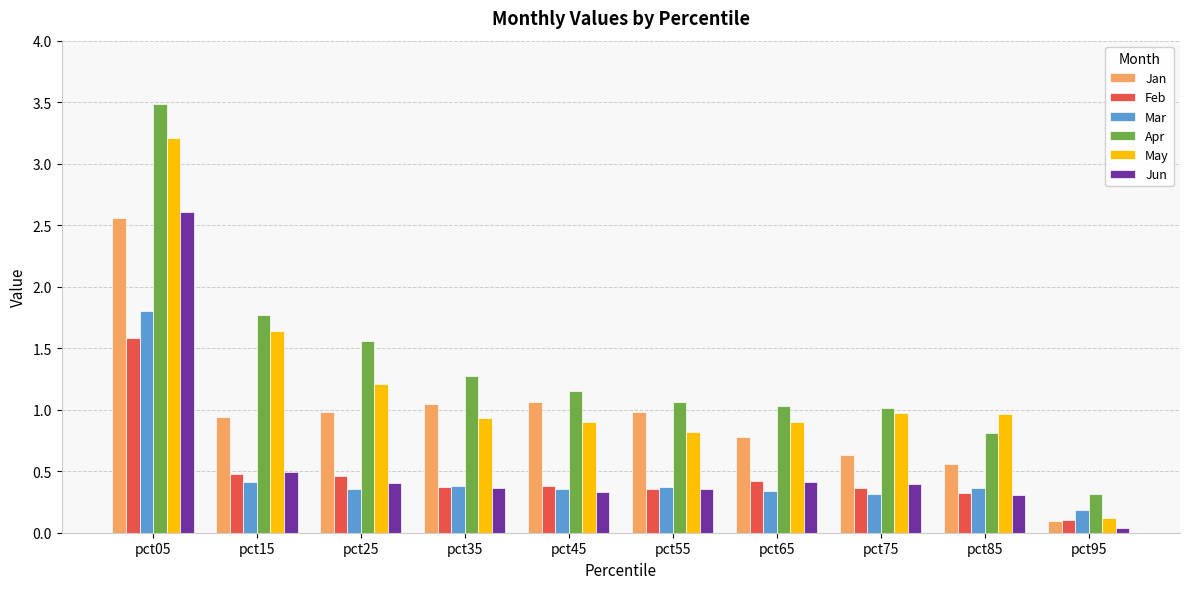

What is the greatest value displayed?

3.5